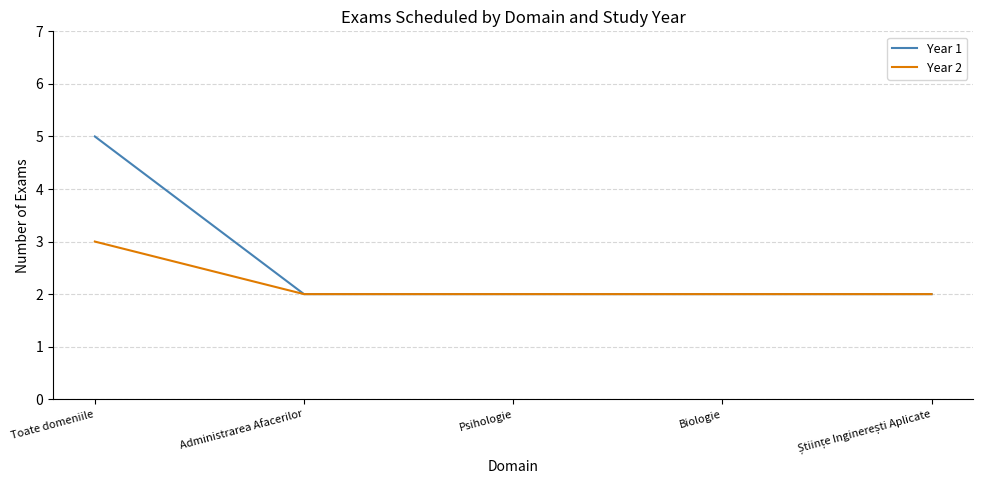

The Year 2 series shows 2 at Psihologie. True or false?

True